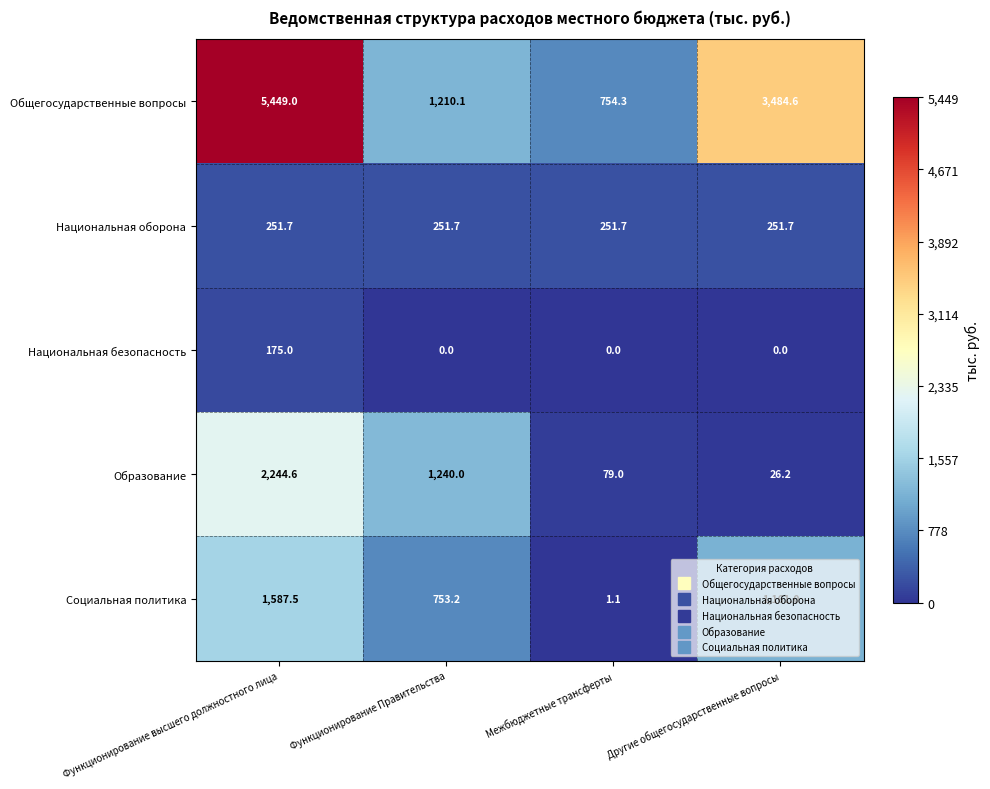

Which series changed the most between Функционирование высшего должностного лица and Другие общегосударственные вопросы?

Образование